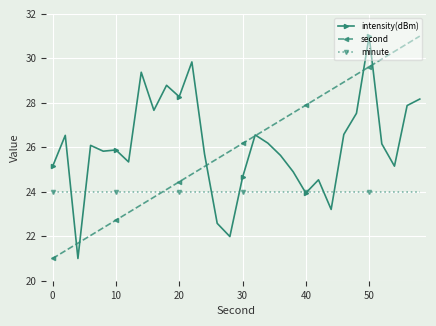

True or false: intensity(dBm) and second intersect in this chart.

True